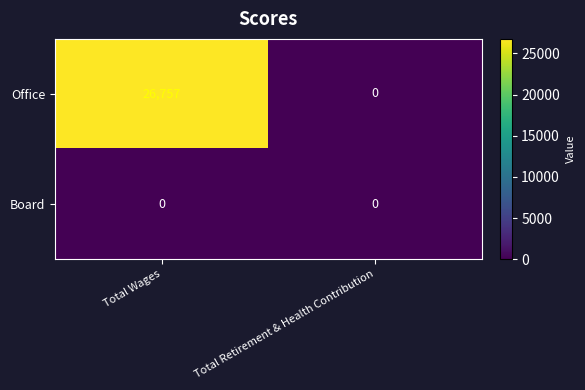

Reading right to left, extract all data points from this chart.

Office: 0	26757
Board: 0	0